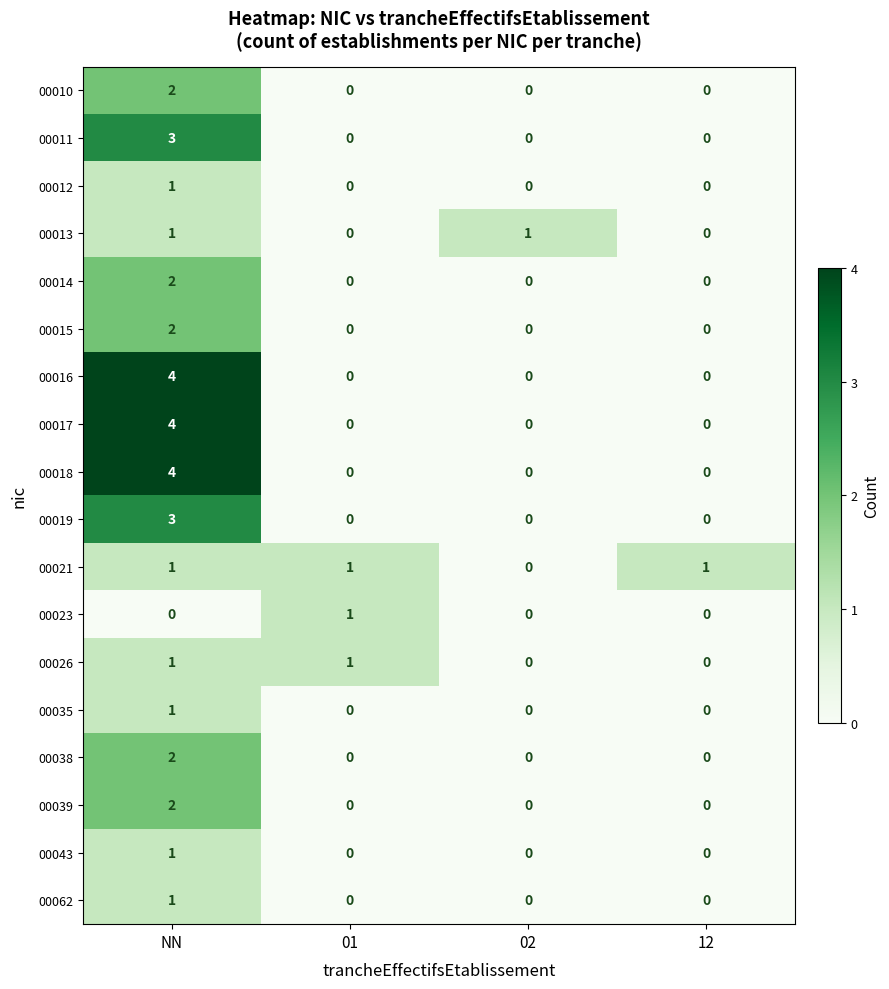

What is the spread (max minus min) of values at NN?

4